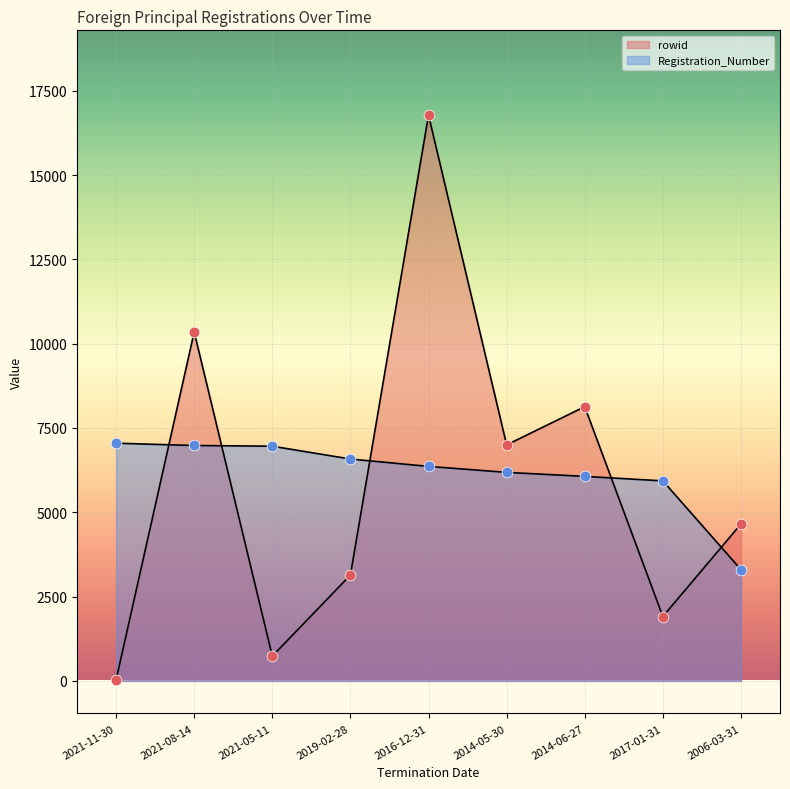

What are all the series names shown in the legend?

rowid, Registration_Number